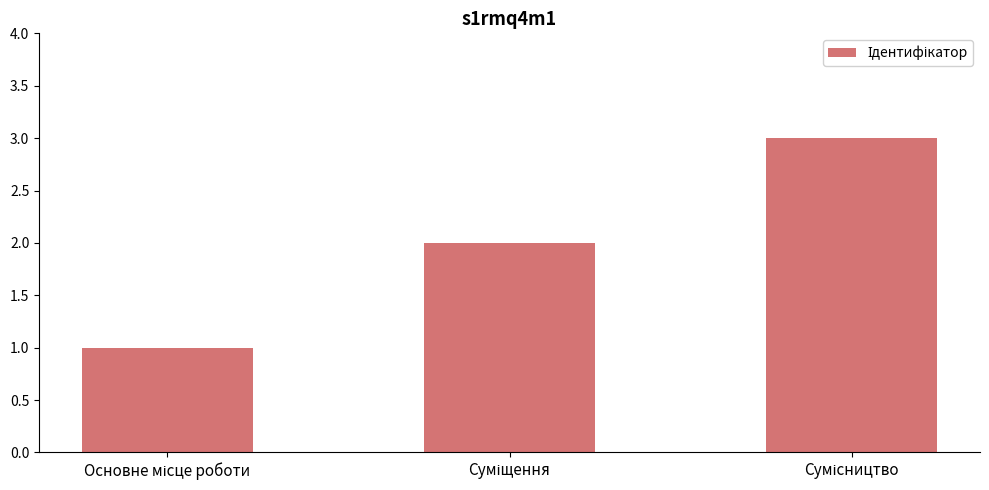

Are the bars grouped side by side (vs. stacked)?

No